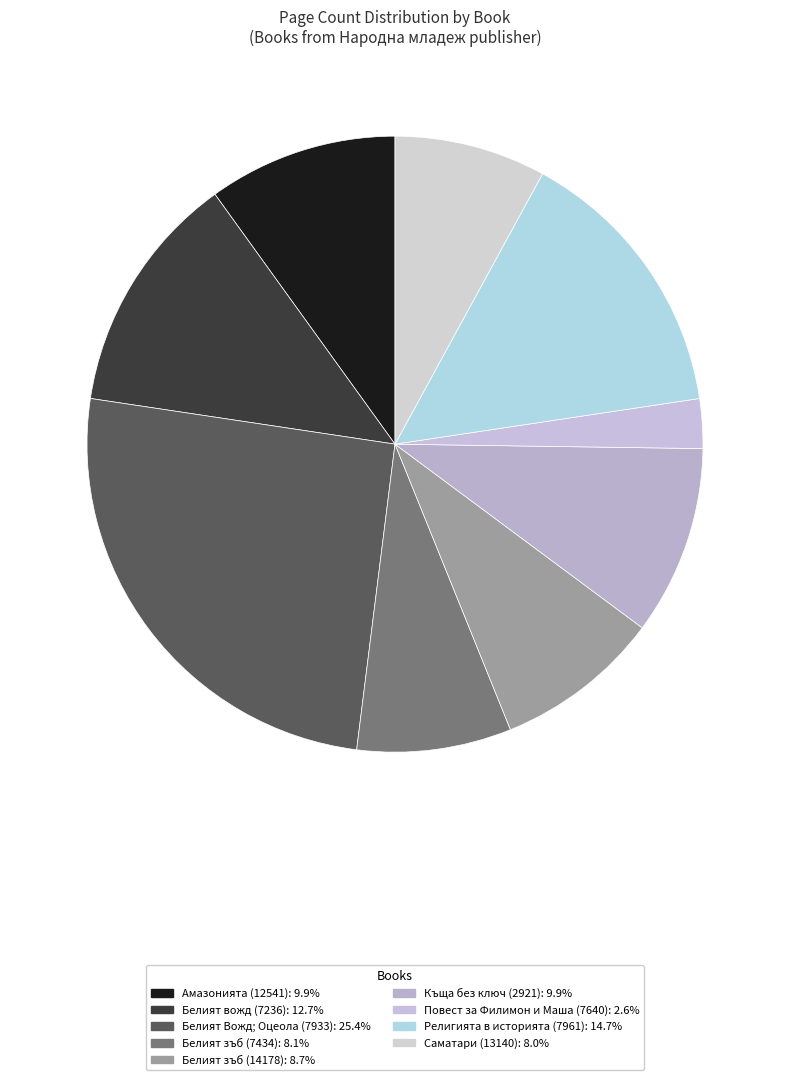

How many segments does this pie chart have?

9